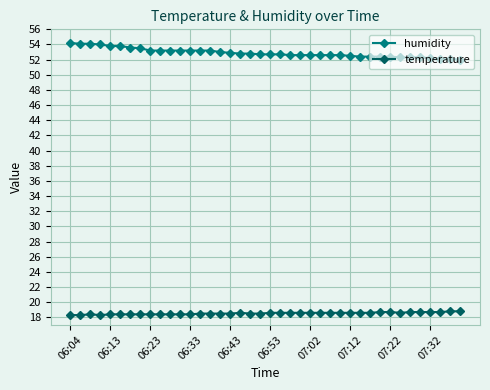

Does the chart display data point markers on the line(s)?

Yes